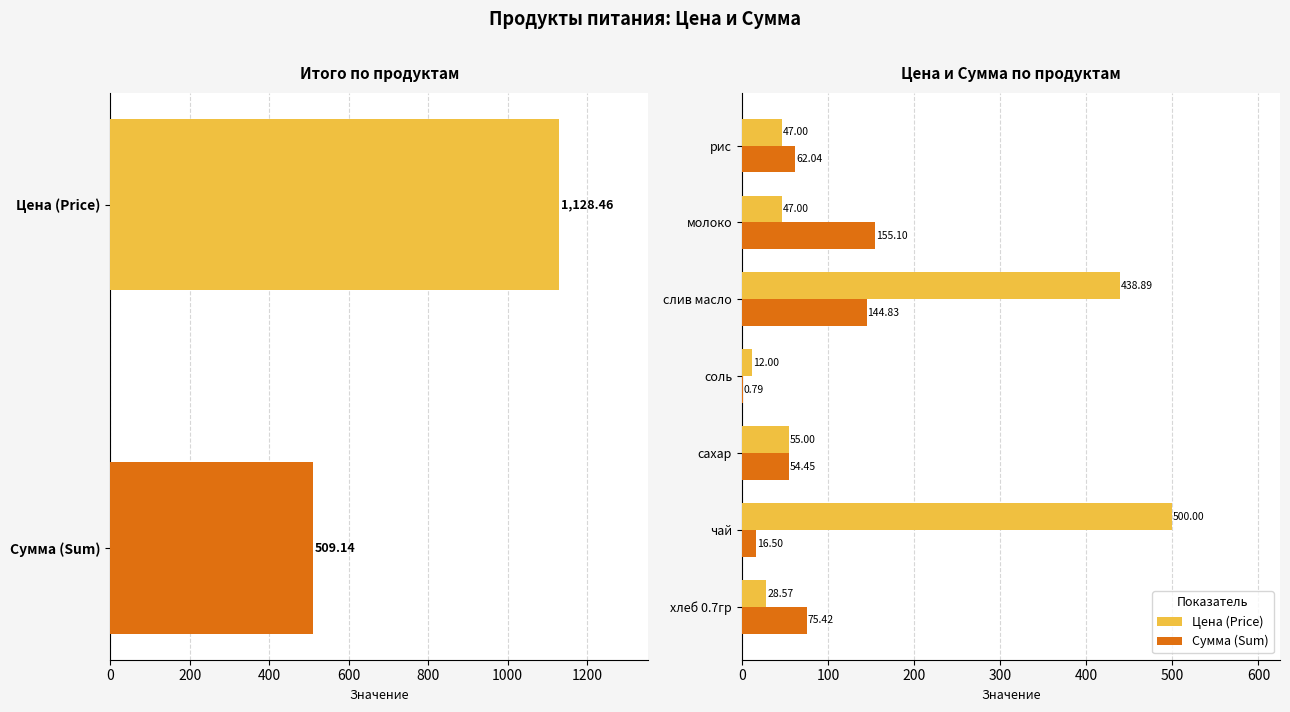

What is the smallest value displayed?

0.8